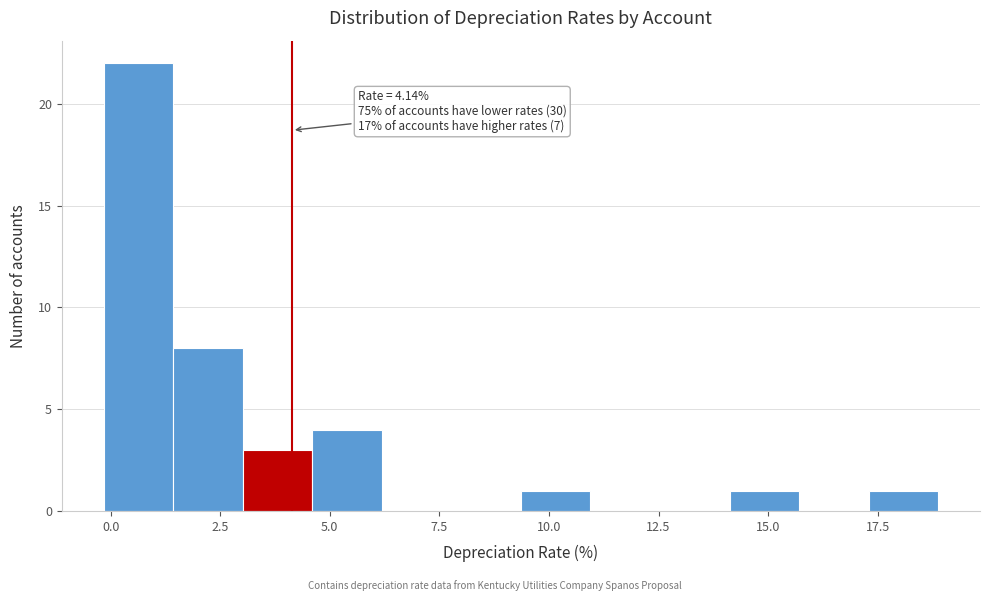

Read against the x-axis, roughly where is the centre of the tallest bar?

0.5